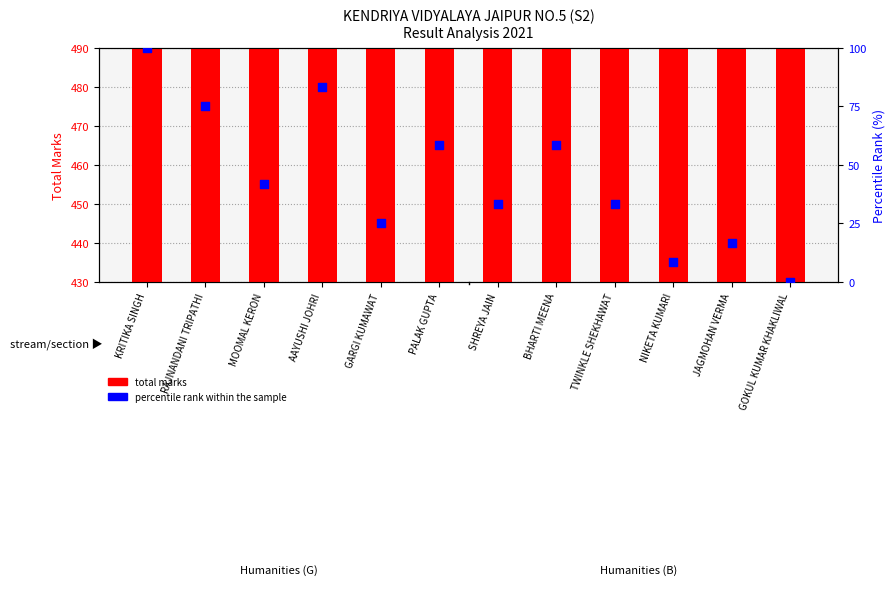

What are all the series names shown in the legend?

total marks, percentile rank within the sample